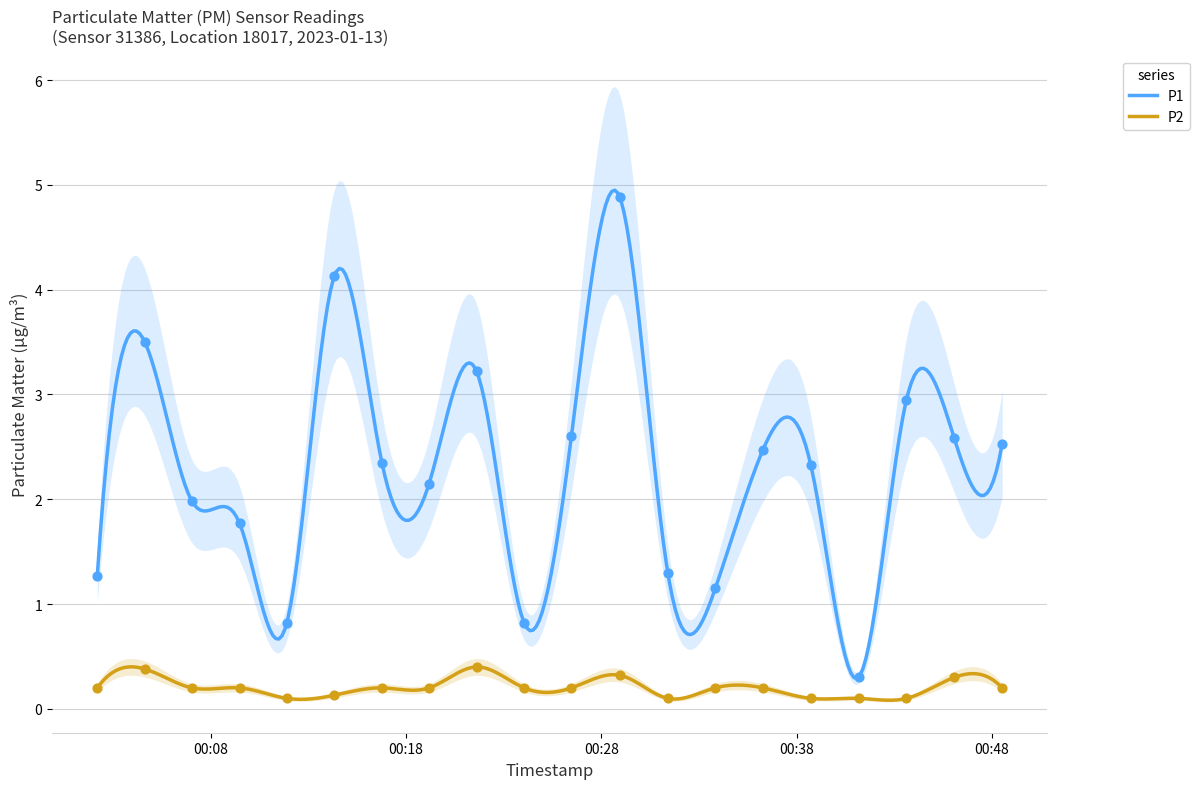

What is the total value across all series at 2023-01-13T00:02:12?

1.5